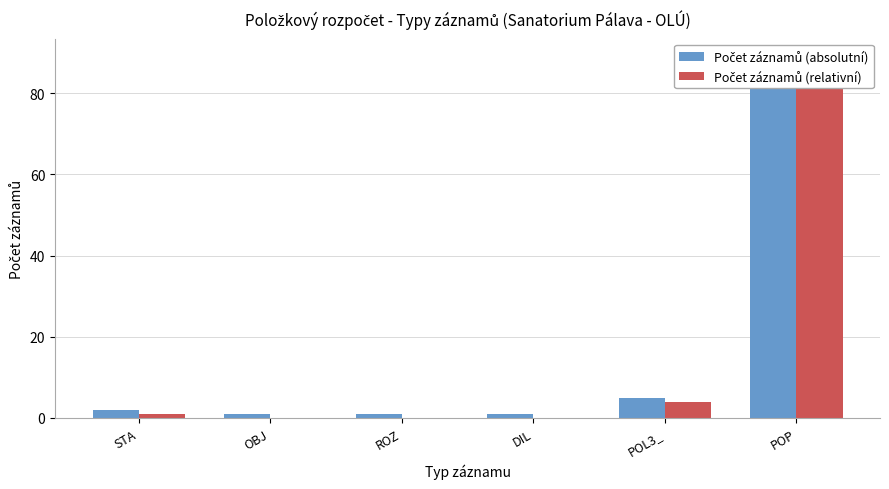

What is the label of the 5th bar from the right?

OBJ